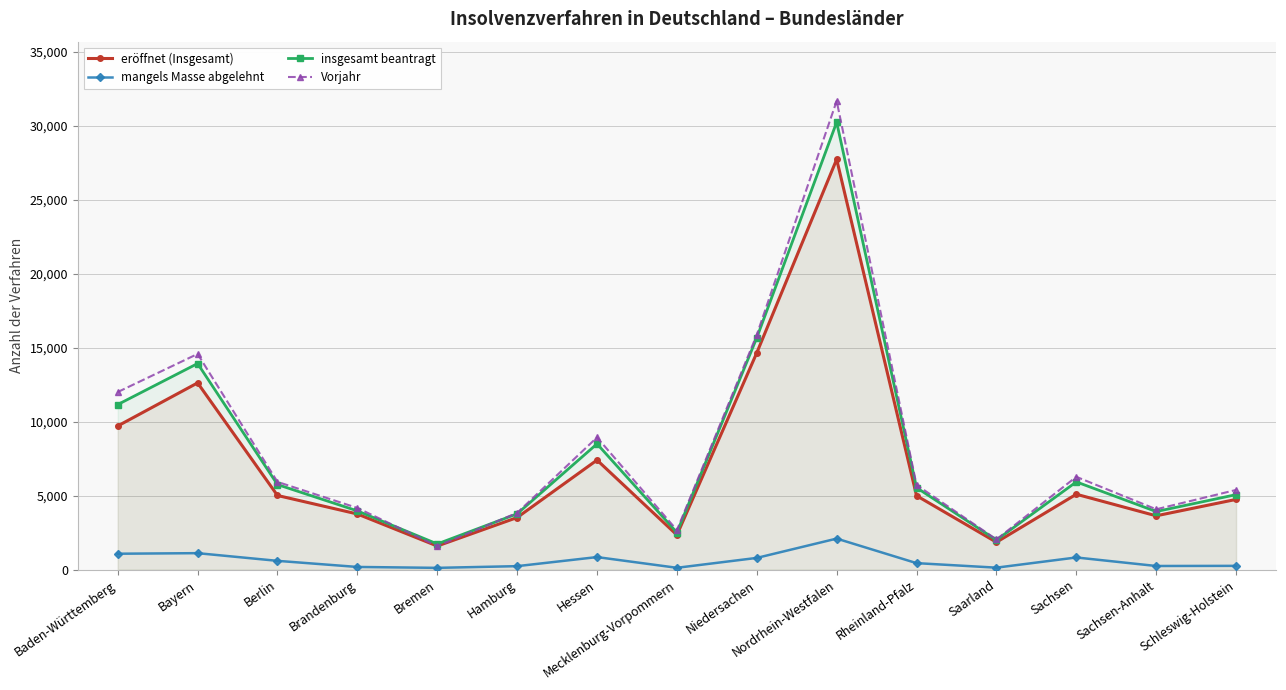

True or false: mangels Masse abgelehnt has a value of 458 at Nordrhein-Westfalen.

False